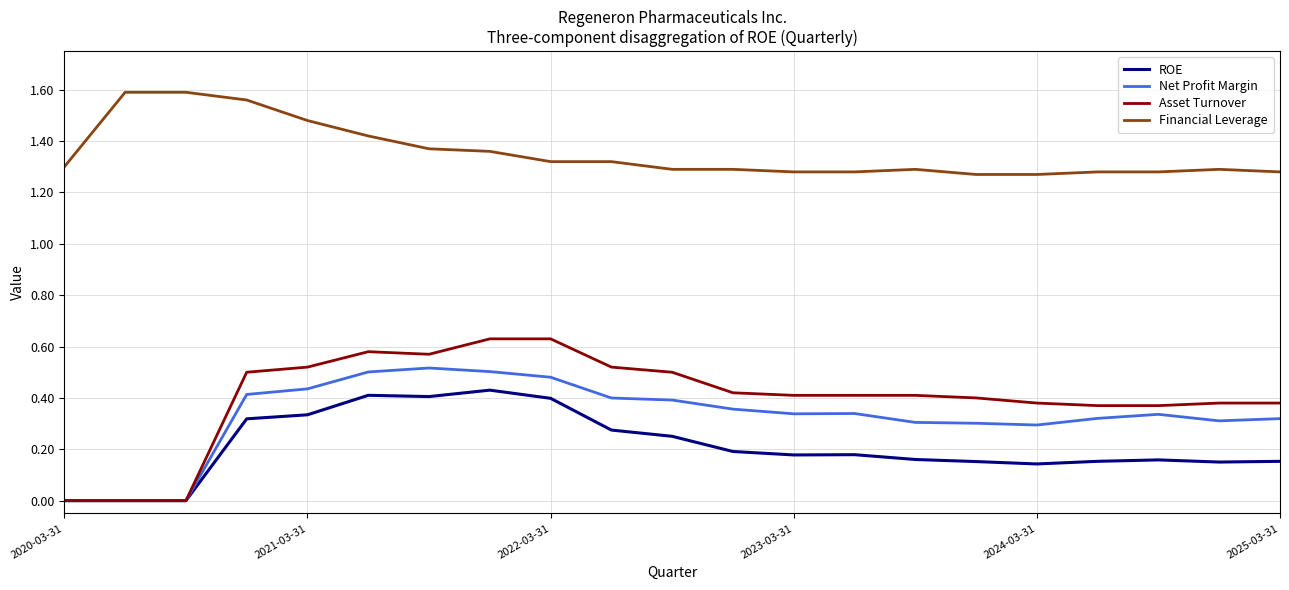

Rank the series by their maximum value, from highest to lowest.

Financial Leverage, Asset Turnover, Net Profit Margin, ROE